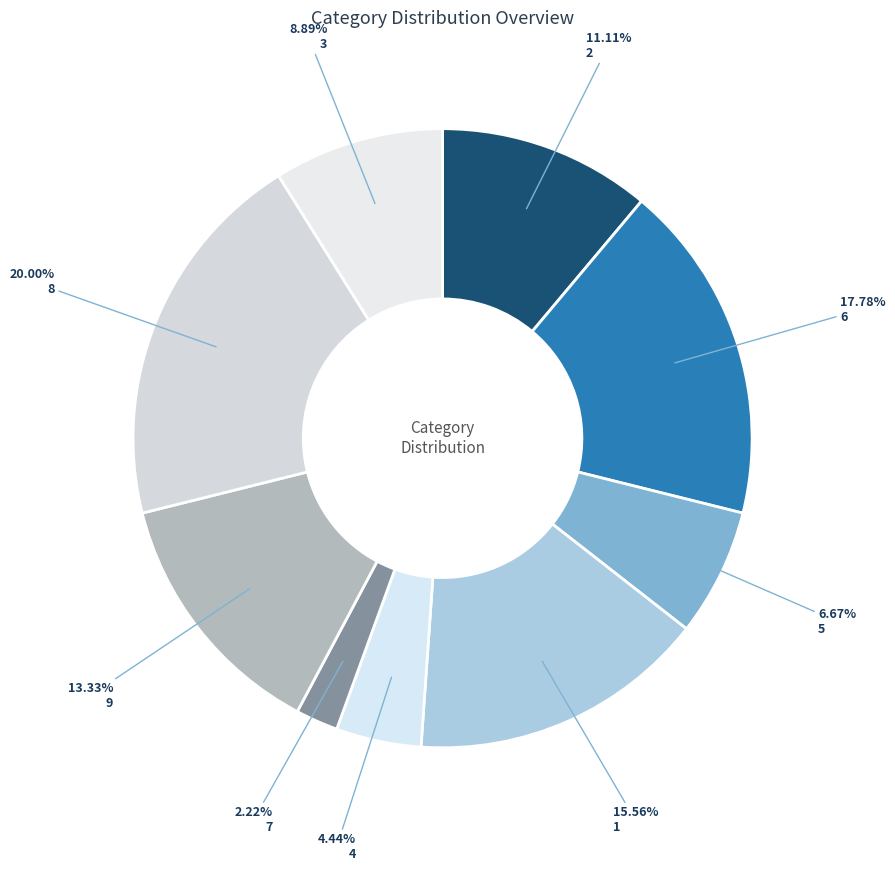

Is there a majority slice in this chart?

No